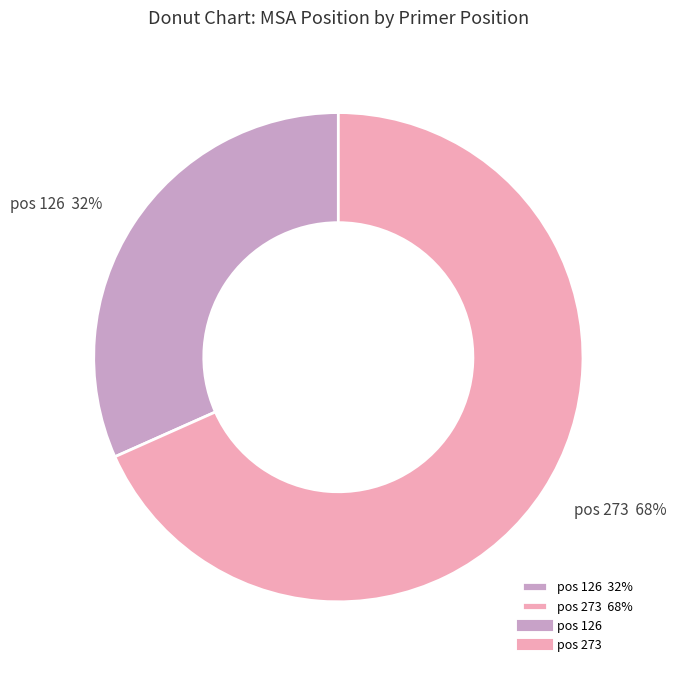

Combined, do pos 126 32% and pos 273 68% account for over 50%?

Yes